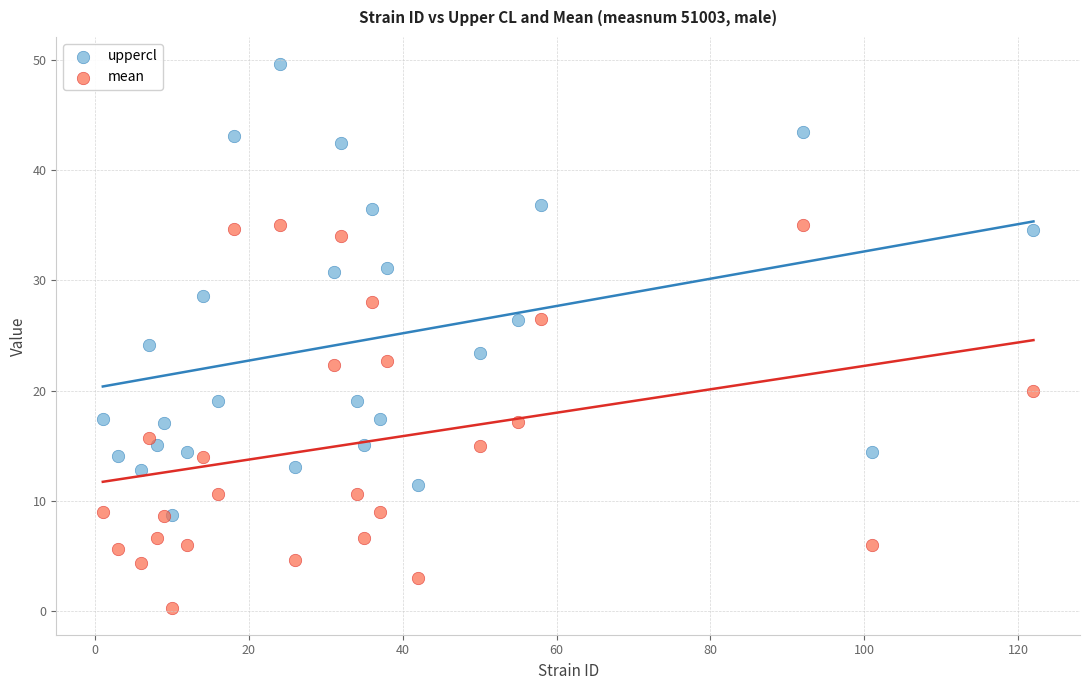

Which series reaches the minimum Y coordinate?

mean